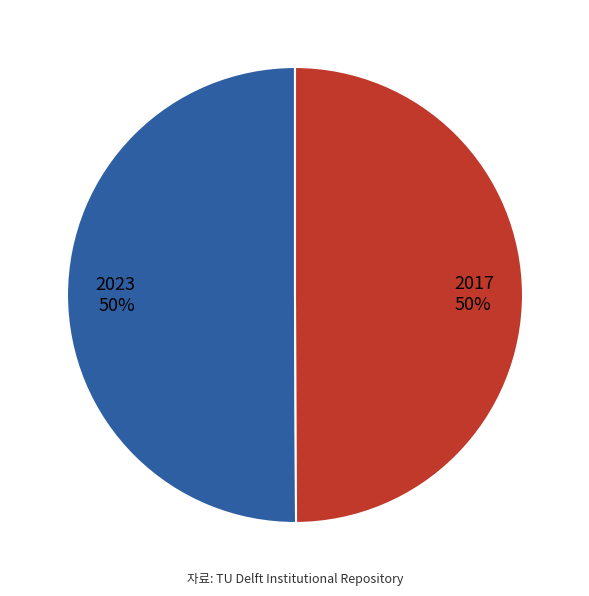

Is the sum of 2023 and 2017 greater than half?

Yes